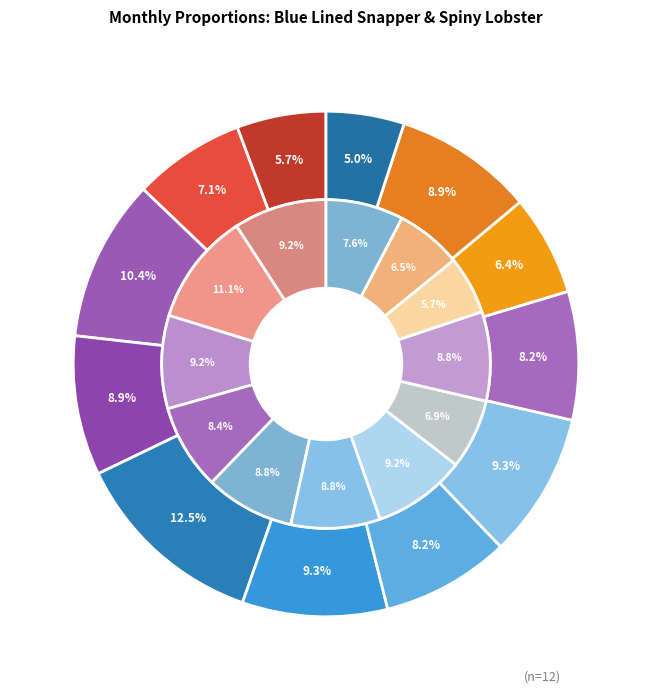

Which slice is the smallest?

Dec